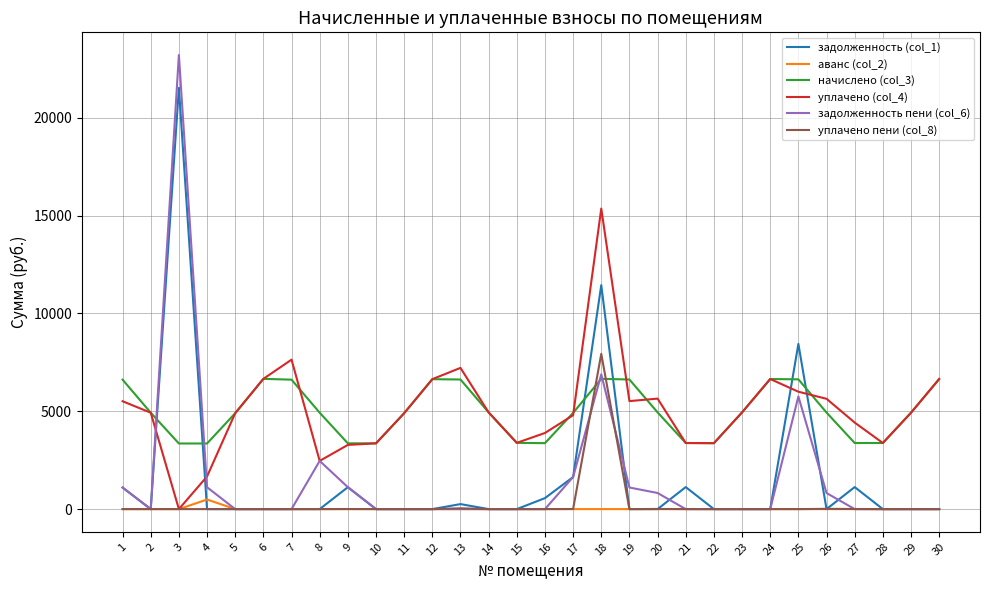

What is the sum of all аванс (col_2) values?

490.1